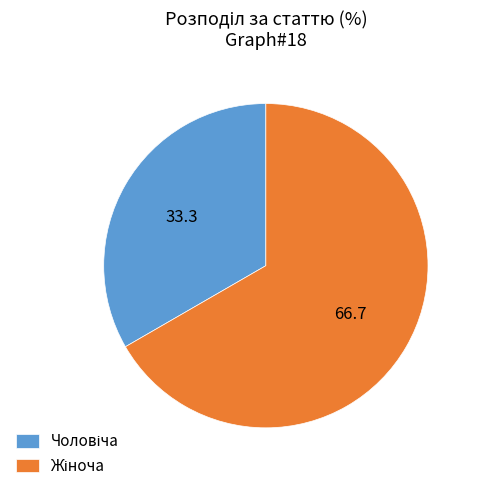

Is there a majority slice in this chart?

Yes